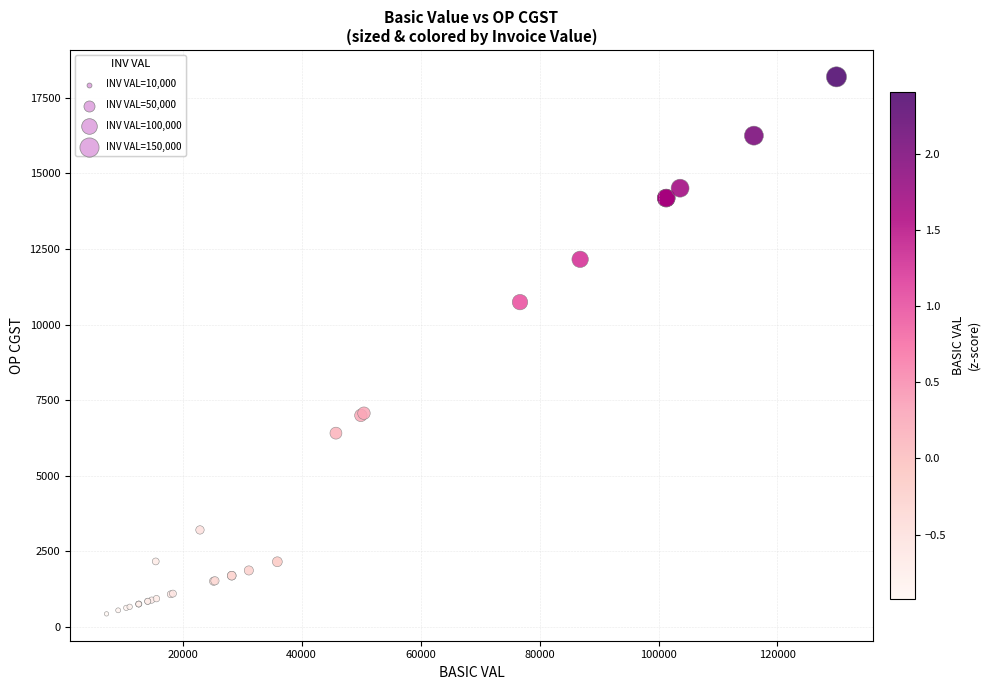

What Y value in the scatter plot is closest to 9310?

10739.9